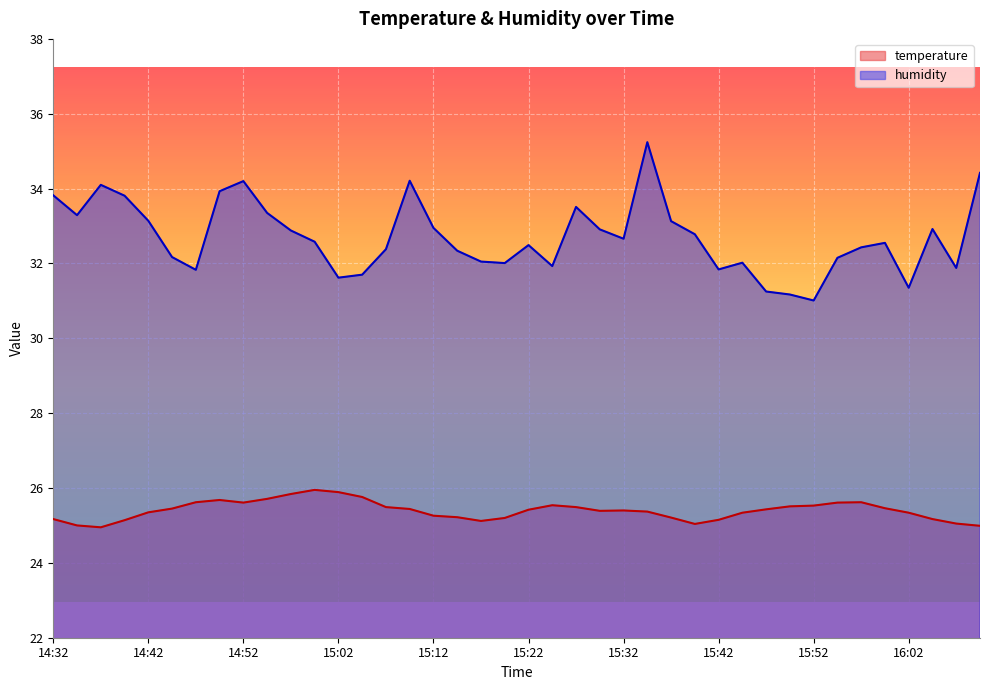

What is the label of the 4th point from the right?

16:02